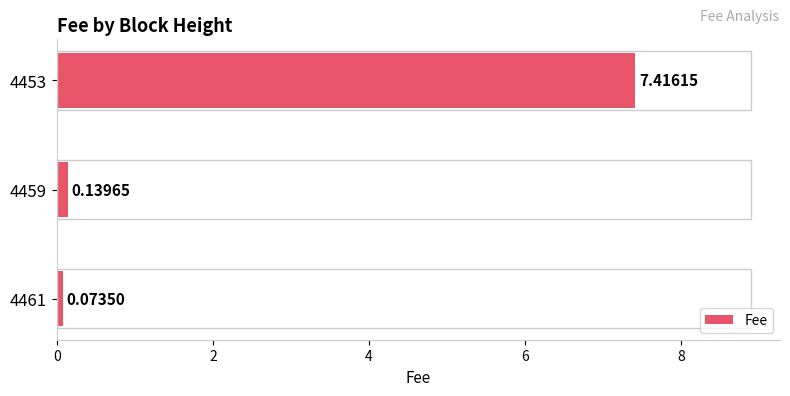

Between 4459 and 4453, which is larger?

4453